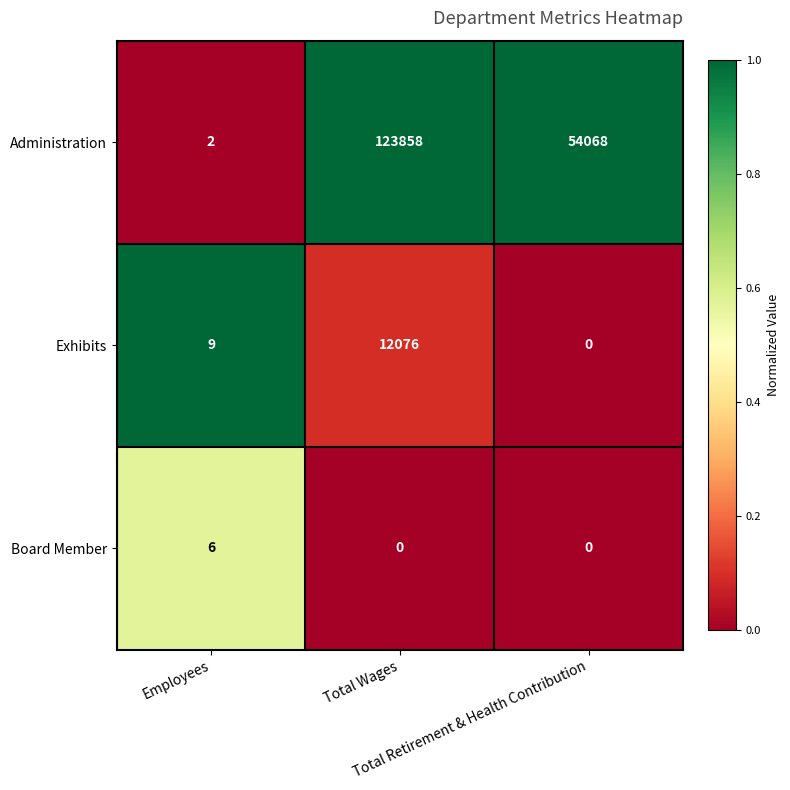

What is the difference between the maximum and minimum values in the Exhibits series?

12076